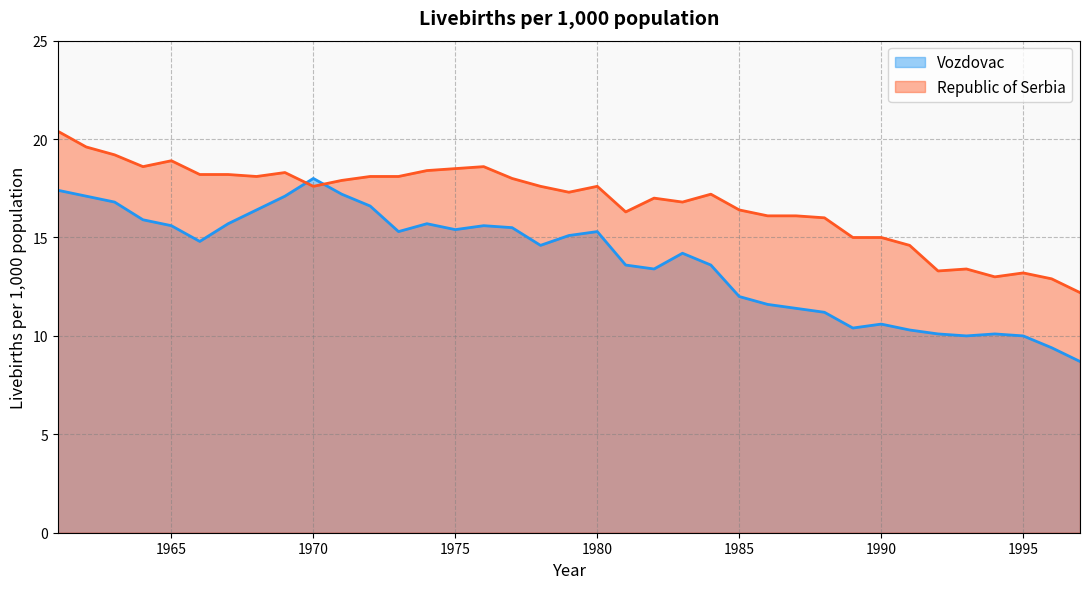

Which category has the lowest value across all series?

1997